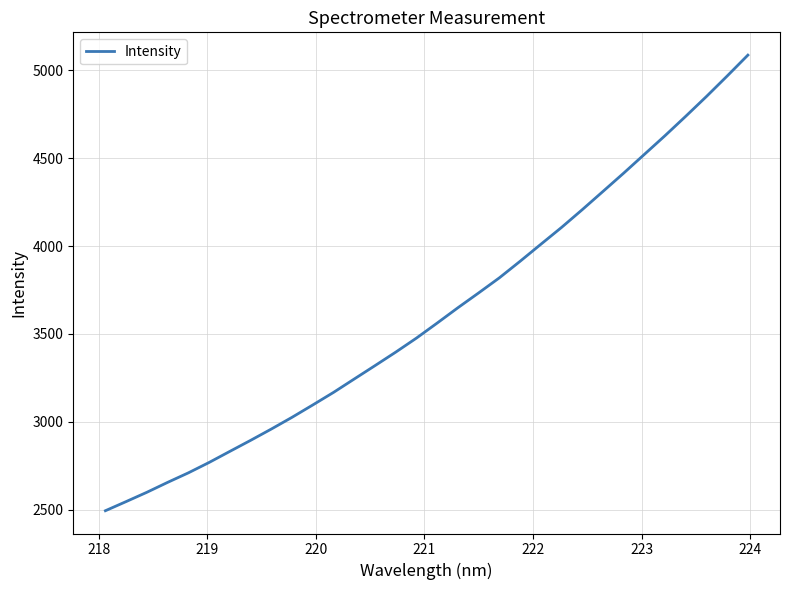

What is the difference between the maximum and minimum values?

2590.6